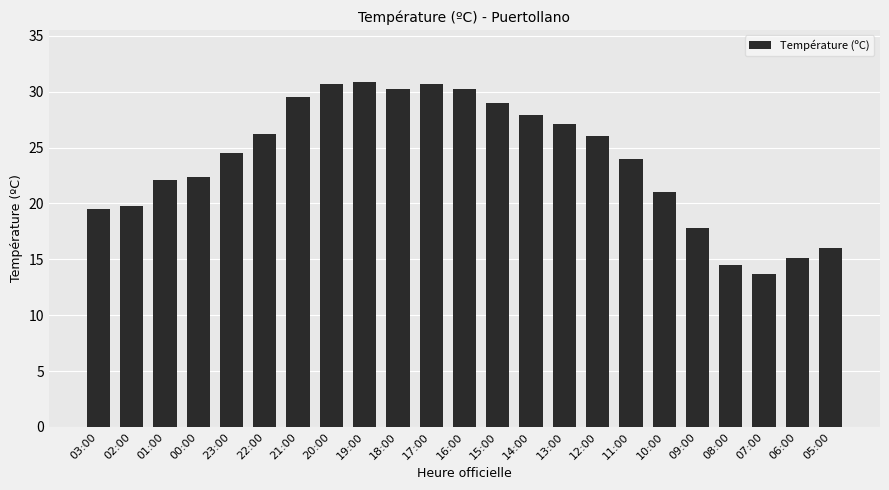

How many categories are shown in the chart?

23